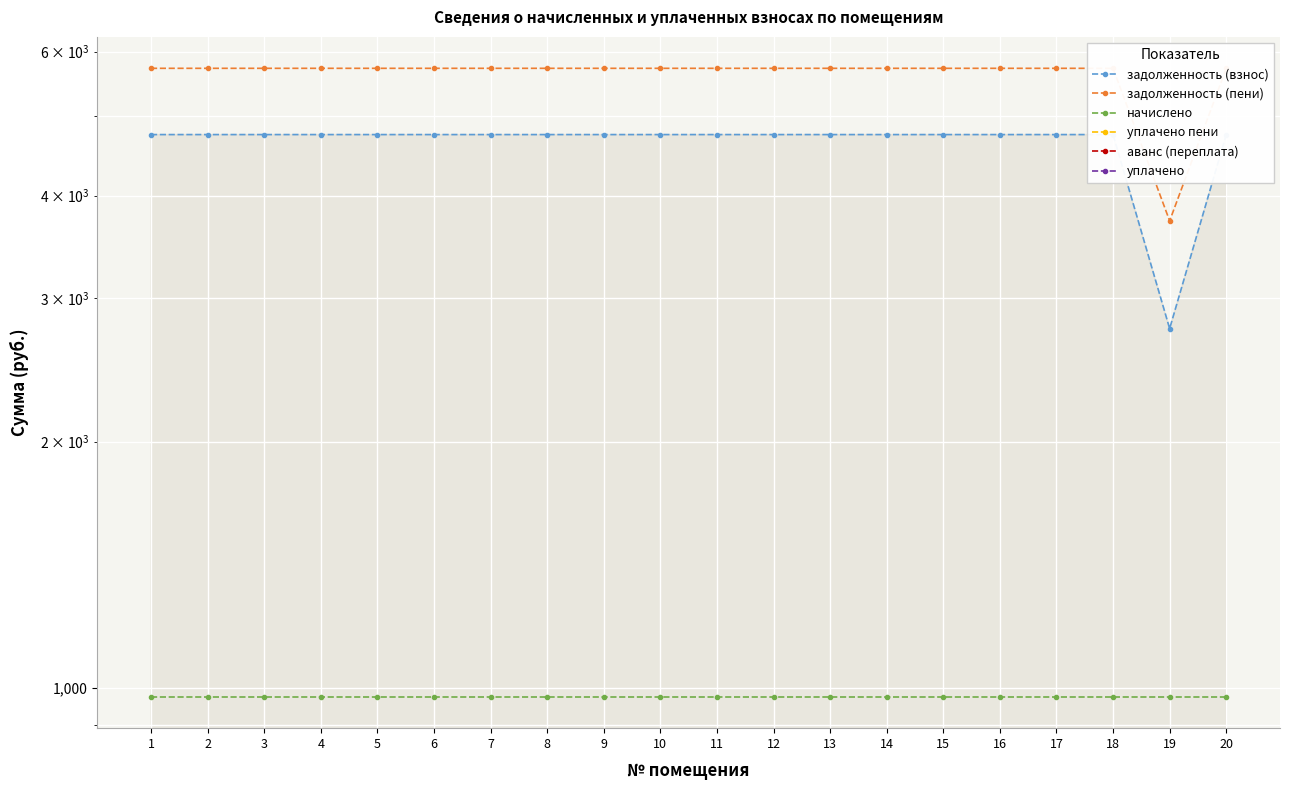

Reading left to right, what are all the values shown in this chart?

задолженность (взнос): 1=4750.5	2=4750.5	3=4750.5	4=4750.5	5=4750.5	6=4750.5	7=4750.5	8=4750.5	9=4750.5	10=4750.5	11=4750.5	12=4750.5	13=4750.5	14=4750.5	15=4750.5	16=4750.5	17=4750.5	18=4750.5	19=2750.5	20=4750.5
задолженность (пени): 1=5725.5	2=5725.5	3=5725.5	4=5725.5	5=5725.5	6=5725.5	7=5725.5	8=5725.5	9=5725.5	10=5725.5	11=5725.5	12=5725.5	13=5725.5	14=5725.5	15=5725.5	16=5725.5	17=5725.5	18=5725.5	19=3725.5	20=5725.5
начислено: 1=975.0	2=975.0	3=975.0	4=975.0	5=975.0	6=975.0	7=975.0	8=975.0	9=975.0	10=975.0	11=975.0	12=975.0	13=975.0	14=975.0	15=975.0	16=975.0	17=975.0	18=975.0	19=975.0	20=975.0
уплачено пени: 1=0.0	2=0.0	3=0.0	4=0.0	5=0.0	6=0.0	7=0.0	8=0.0	9=0.0	10=0.0	11=0.0	12=0.0	13=0.0	14=0.0	15=0.0	16=0.0	17=0.0	18=0.0	19=0.0	20=0.0
аванс (переплата): 1=0.0	2=0.0	3=0.0	4=0.0	5=0.0	6=0.0	7=0.0	8=0.0	9=0.0	10=0.0	11=0.0	12=0.0	13=0.0	14=0.0	15=0.0	16=0.0	17=0.0	18=0.0	19=0.0	20=0.0
уплачено: 1=0.0	2=0.0	3=0.0	4=0.0	5=0.0	6=0.0	7=0.0	8=0.0	9=0.0	10=0.0	11=0.0	12=0.0	13=0.0	14=0.0	15=0.0	16=0.0	17=0.0	18=0.0	19=0.0	20=0.0